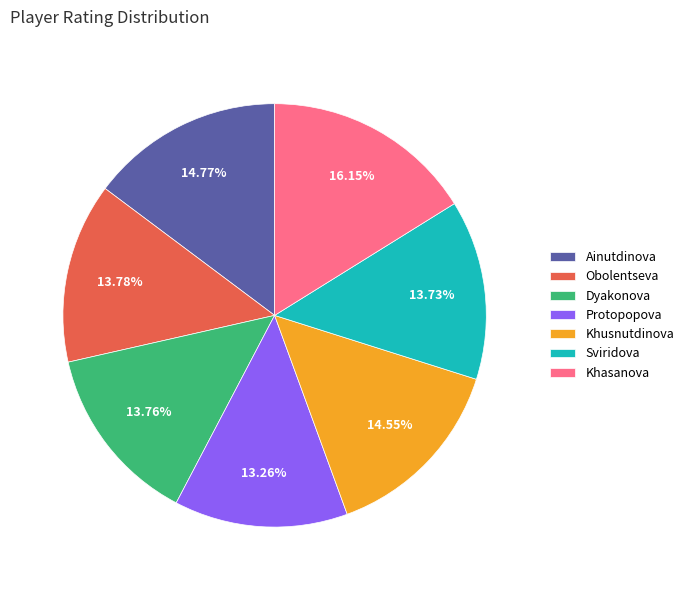

To the nearest percent, what is the difference between the largest and smallest slice percentages?

3%